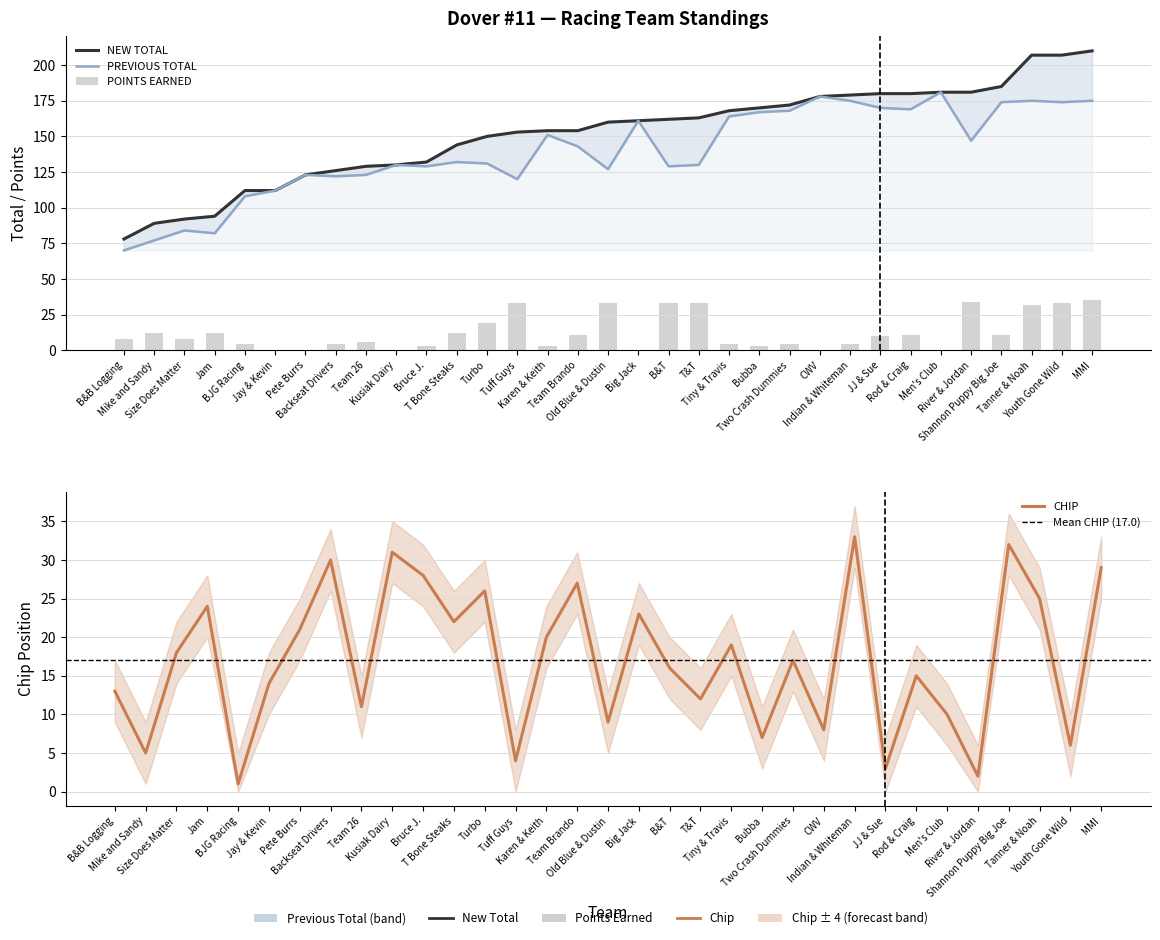

Between Jam and Mike and Sandy, which is larger?

Jam